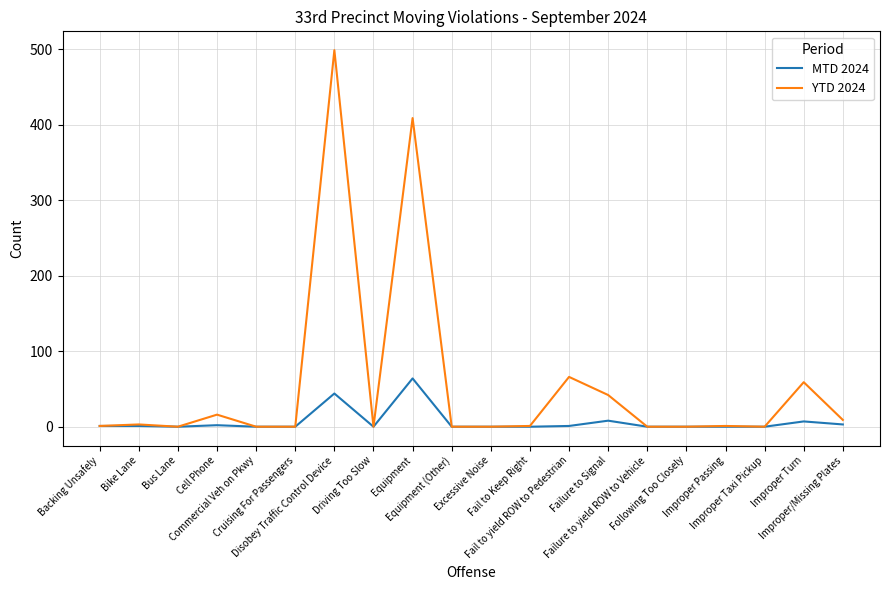

The value of MTD 2024 at Equipment (Other) is 22. True or false?

False